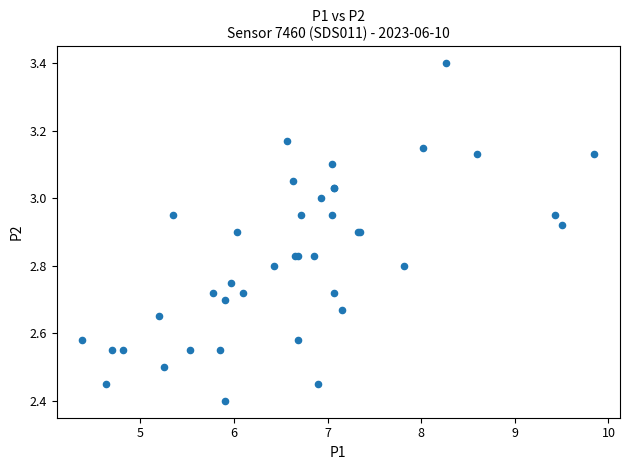

What Y value in the scatter plot is closest to 2?

2.4